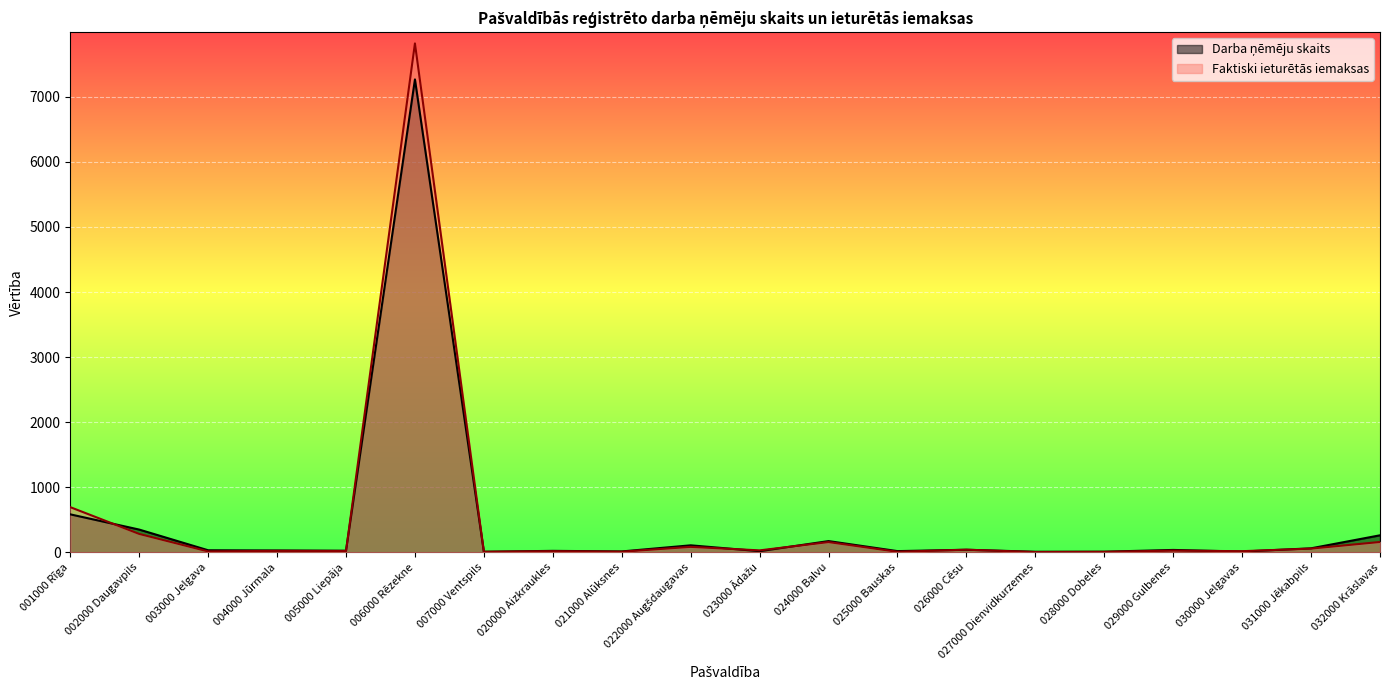

The Faktiski ieturētās iemaksas series shows 17.6 at 020000 Aizkraukles. True or false?

True